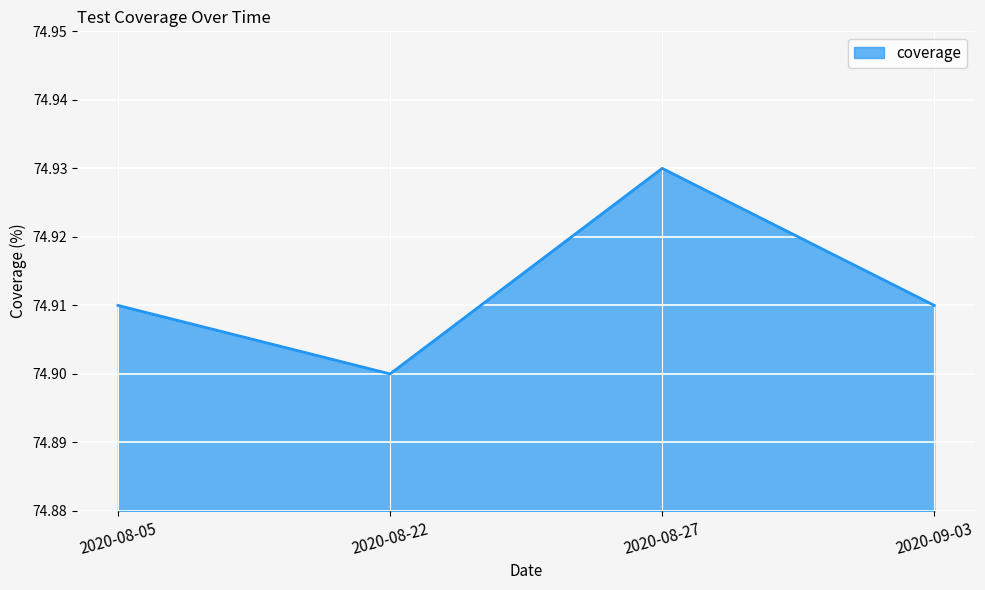

True or false: the data shows 110.7 at 2020-08-27.

False